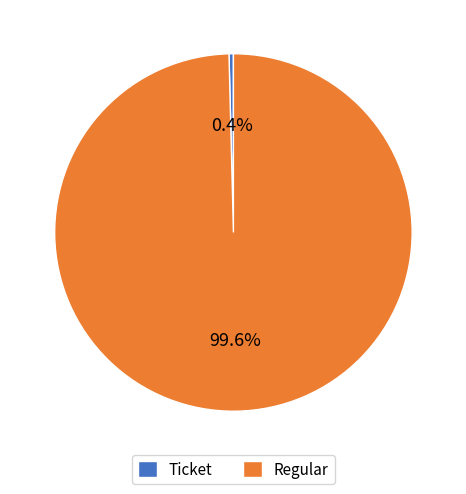

True or false: Ticket accounts for 0% of the total.

True